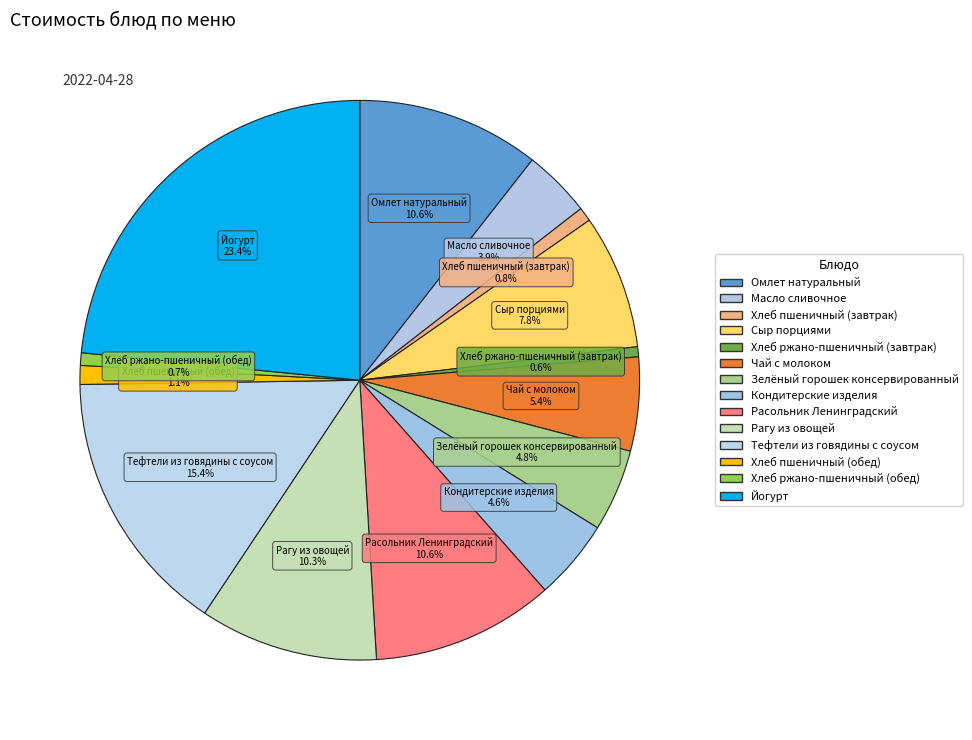

Does Омлет натуральный represent more than half of the total?

No